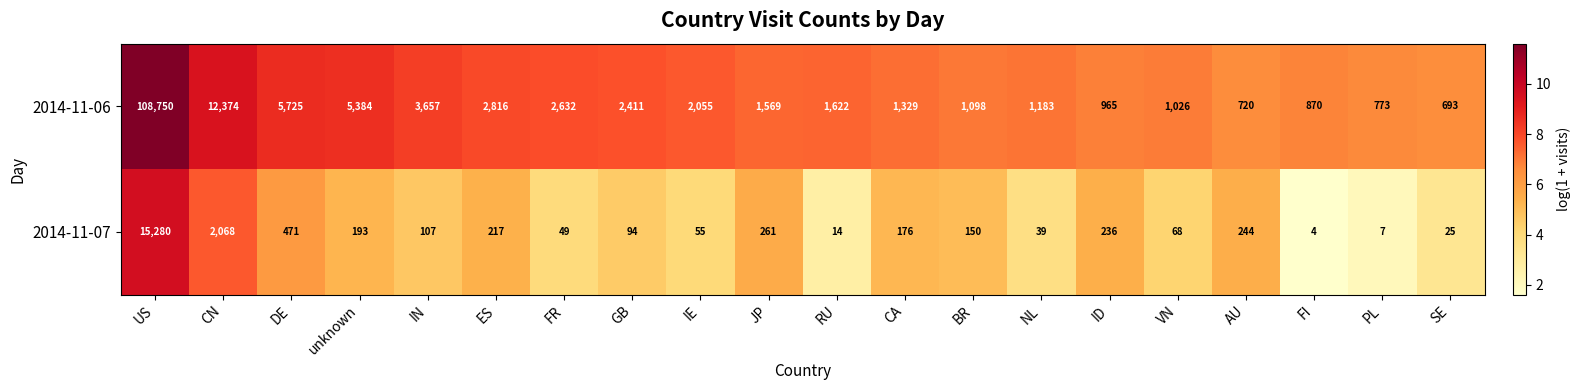

How many series are shown in this chart?

2